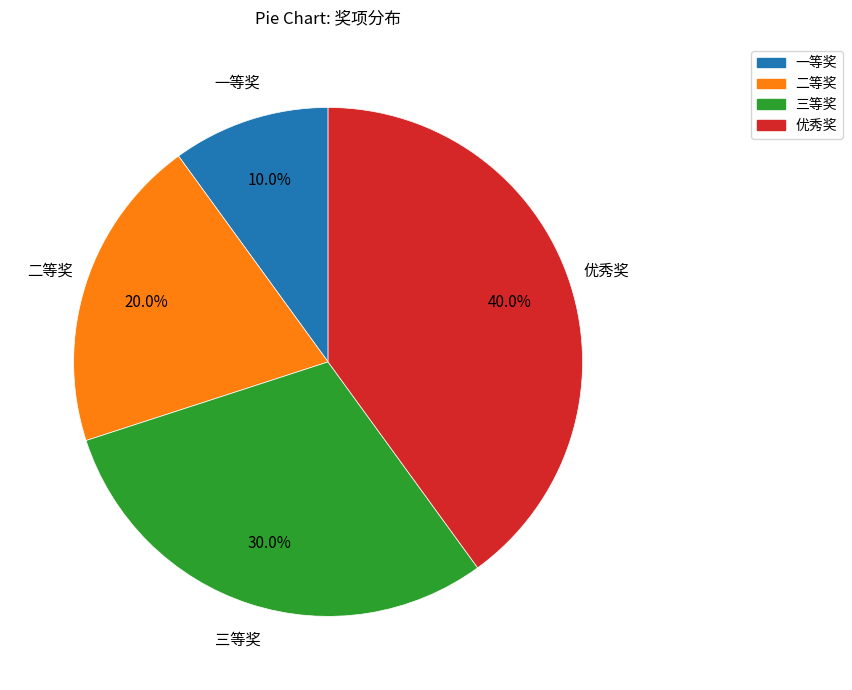

What is the largest slice in the pie chart?

优秀奖